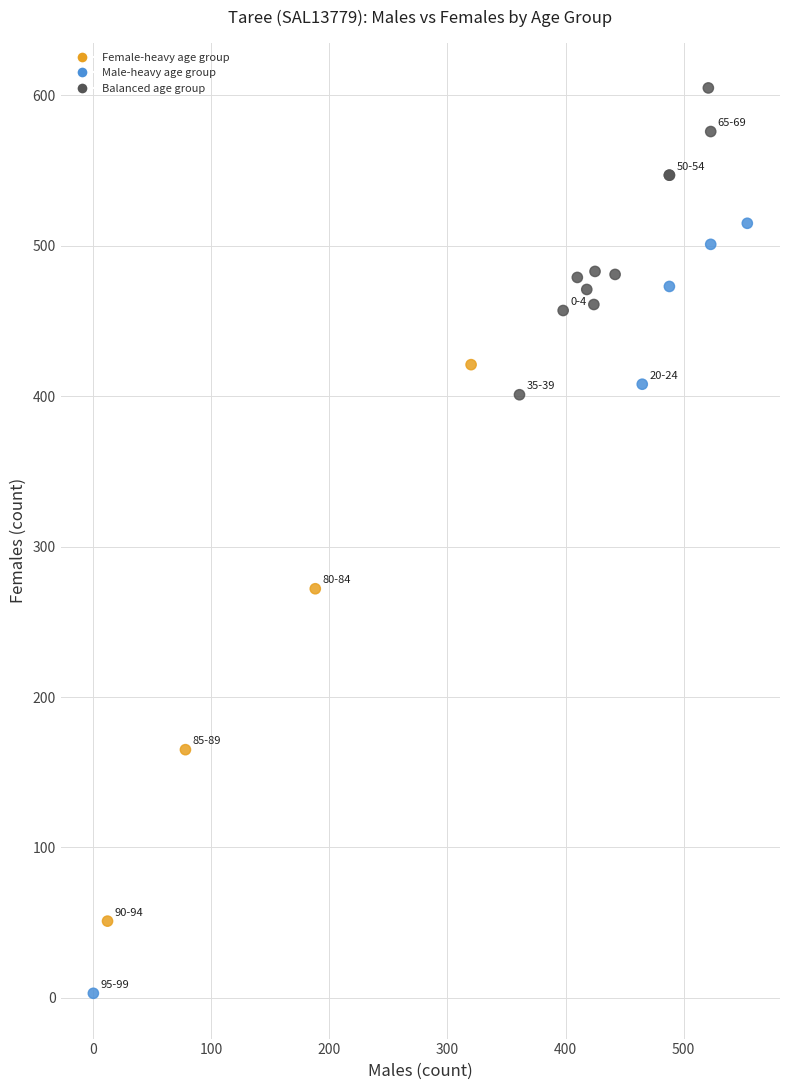

What Y value in the scatter plot is closest to 304?

272